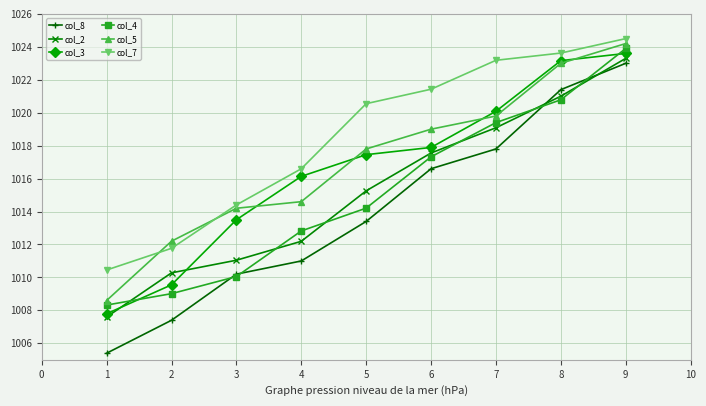

What is the total value across all series at 6?

6109.8